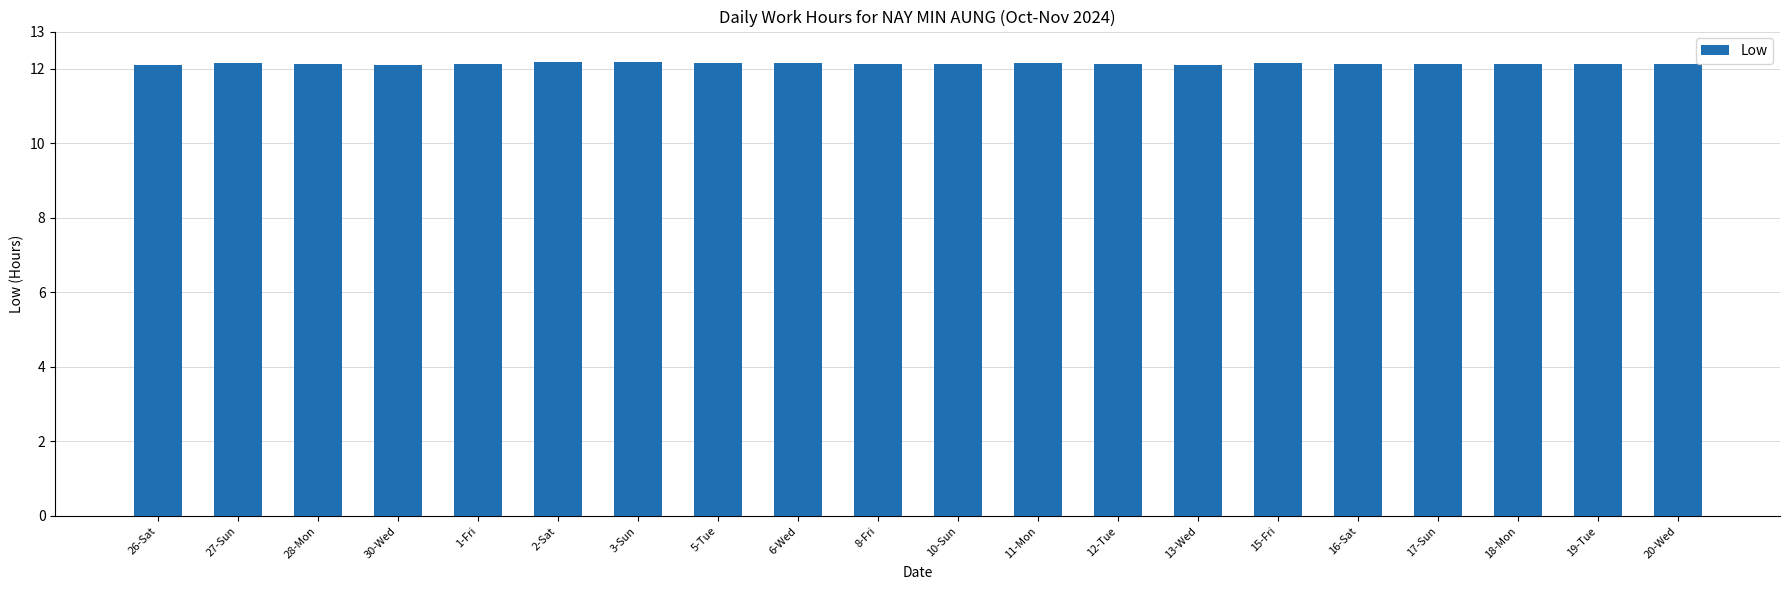

The chart shows a value of 12.1 at 17-Sun. True or false?

True